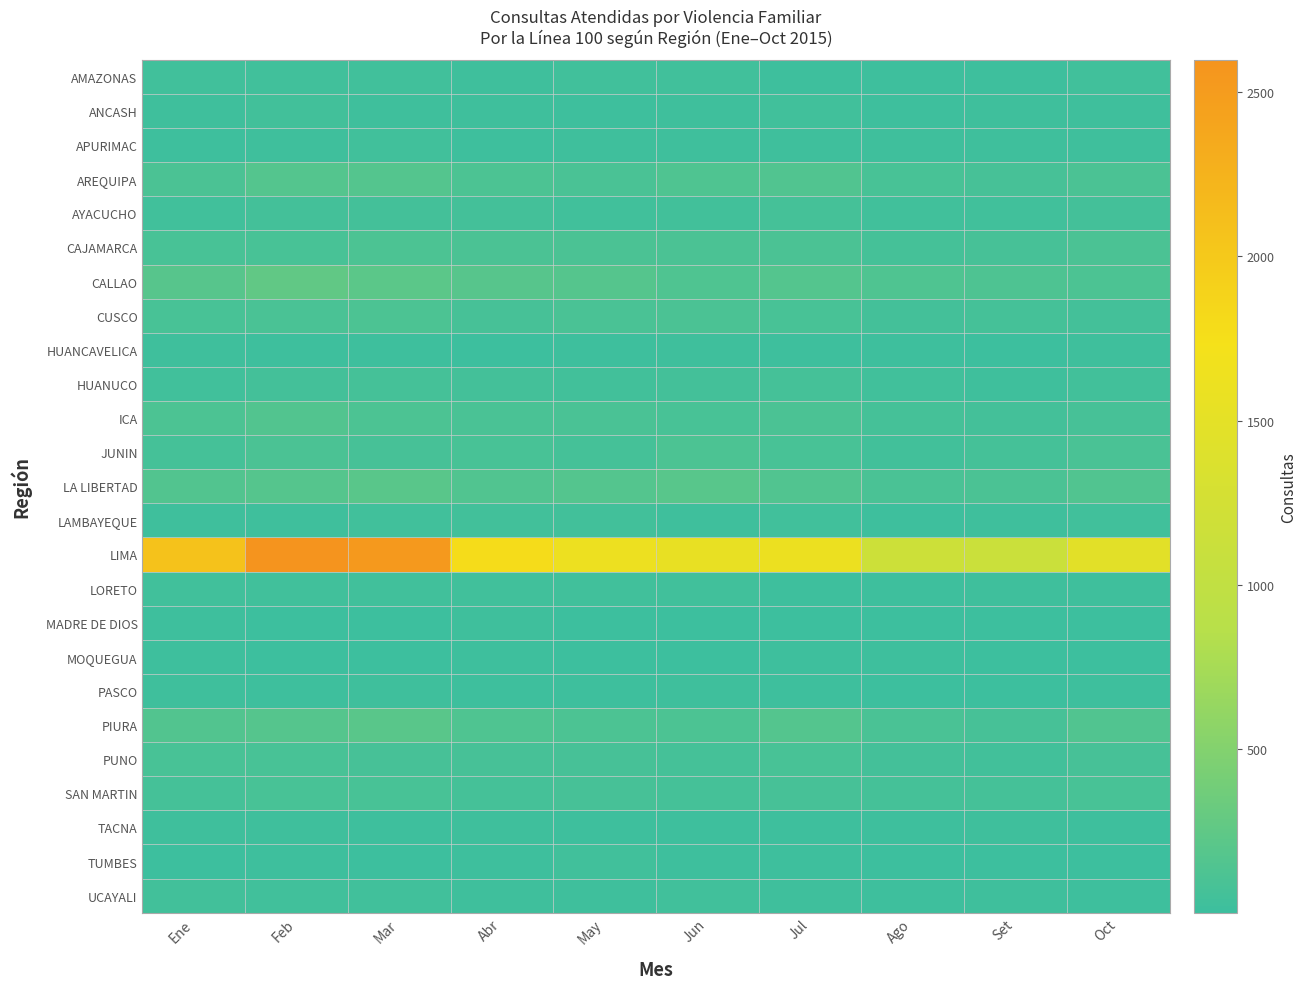

Between Set and May, which is larger?

May